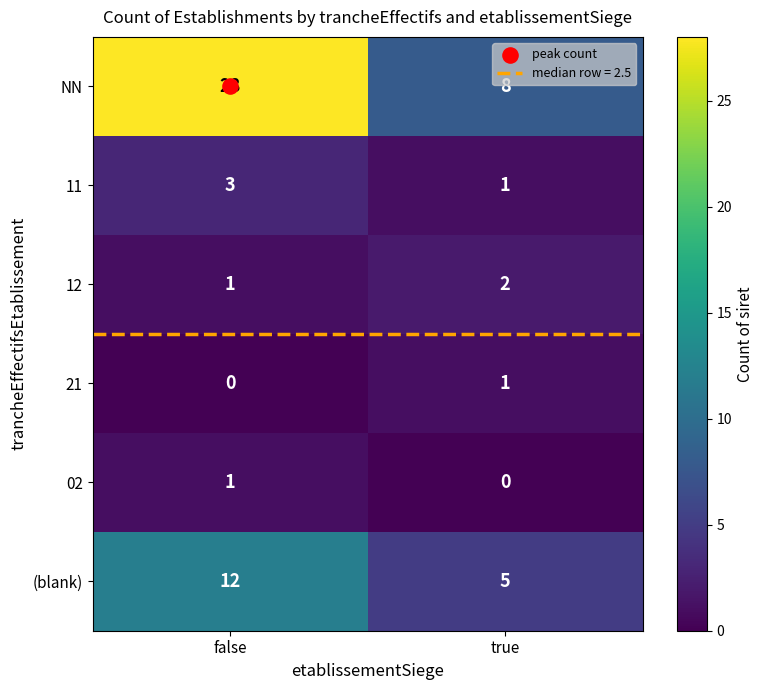

Which label corresponds to the largest value in the chart?

false